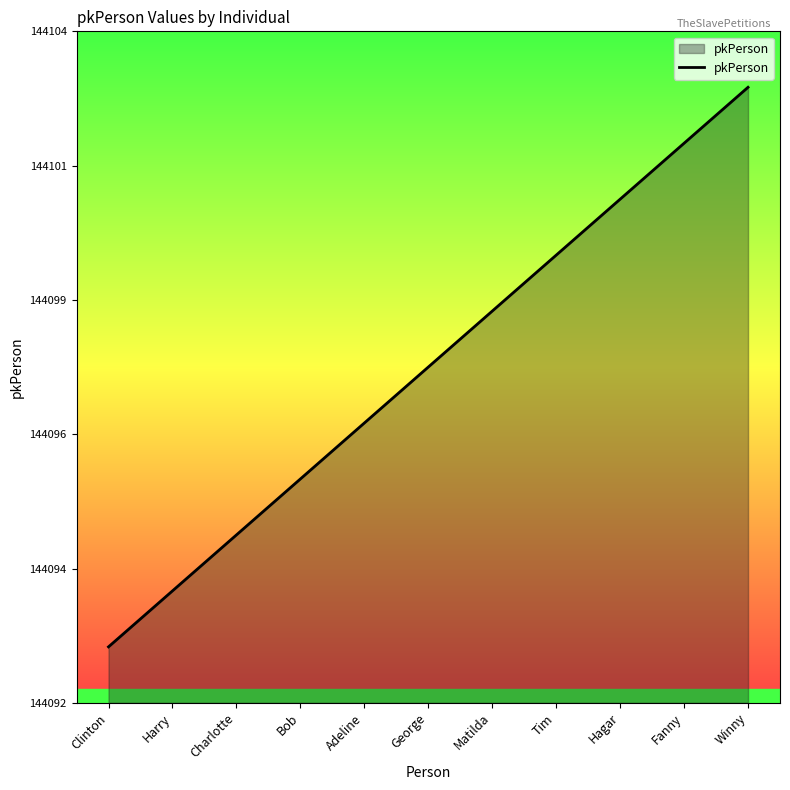

List the labels in order of value, largest first.

Winny, Fanny, Hagar, Tim, Matilda, George, Adeline, Bob, Charlotte, Harry, Clinton